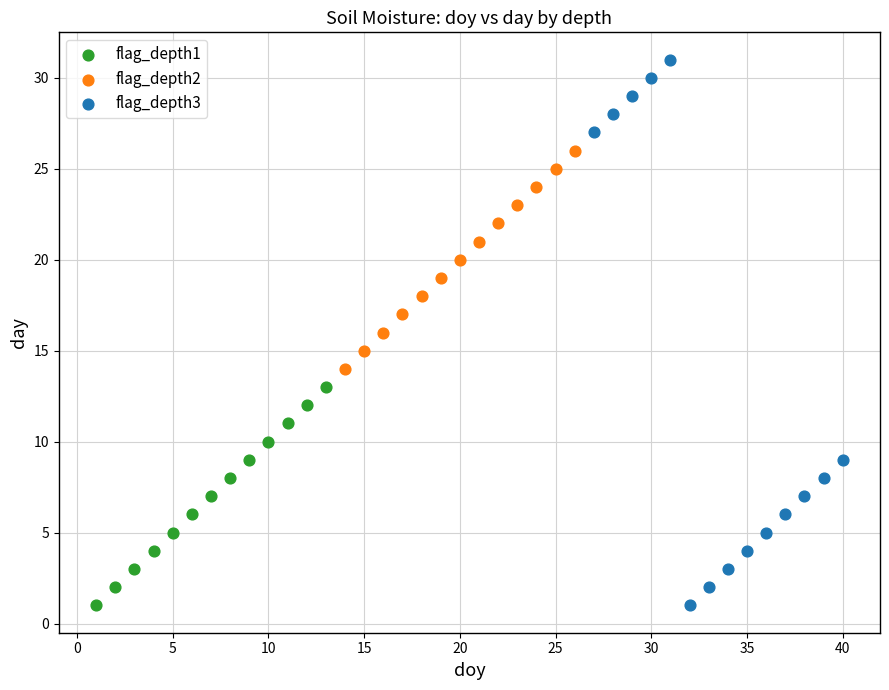

Which series reaches the maximum Y coordinate?

flag_depth3